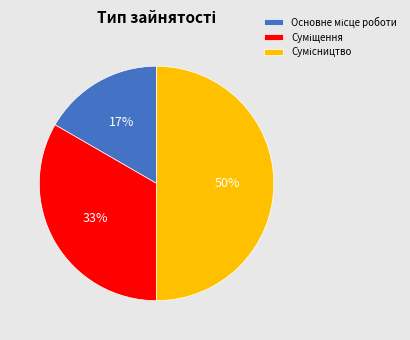

How many segments does this pie chart have?

3